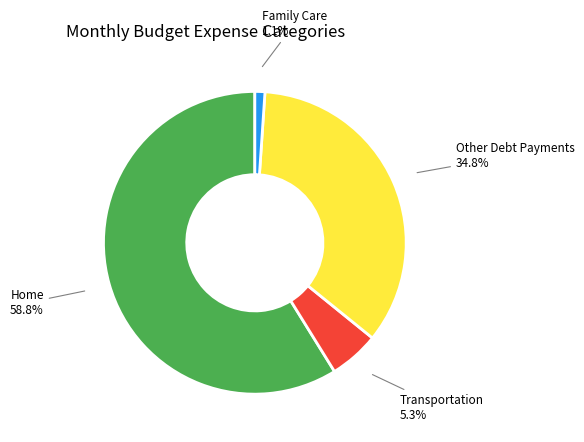

Is there a majority slice in this chart?

Yes